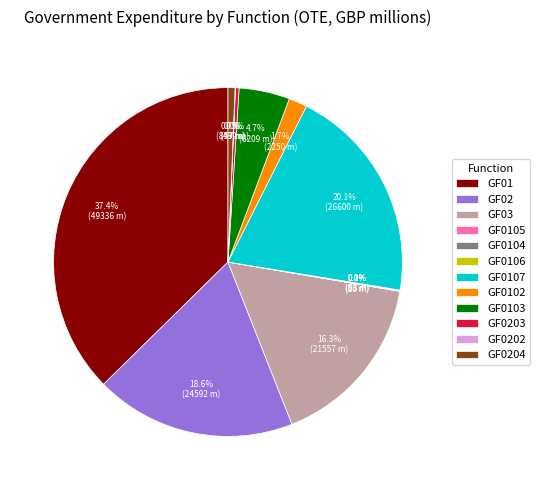

What portion of the pie excludes GF0204?

99.3%